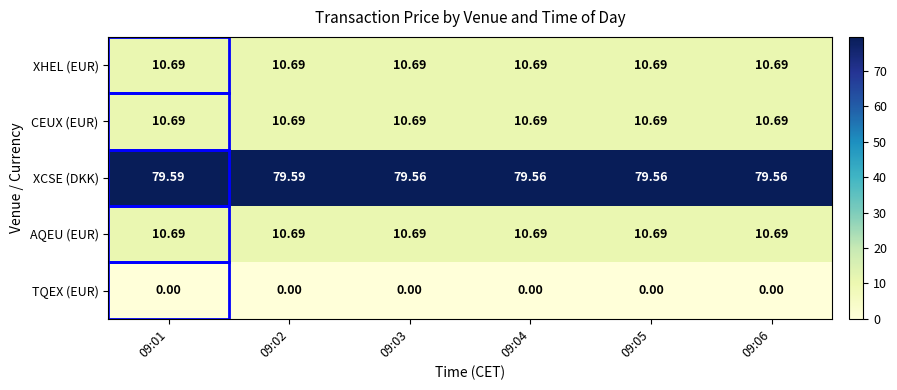

Which series has the largest range (max minus min)?

XCSE (DKK)